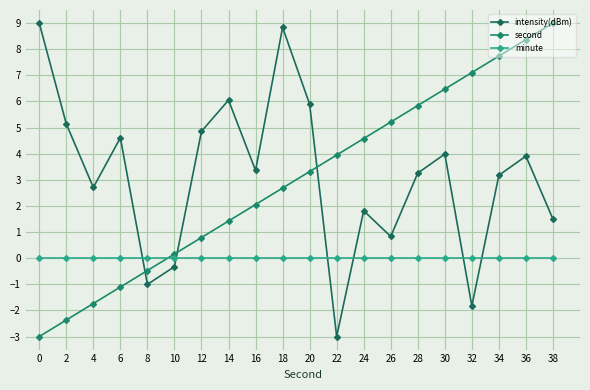

What is the maximum value shown in the chart?

9.0